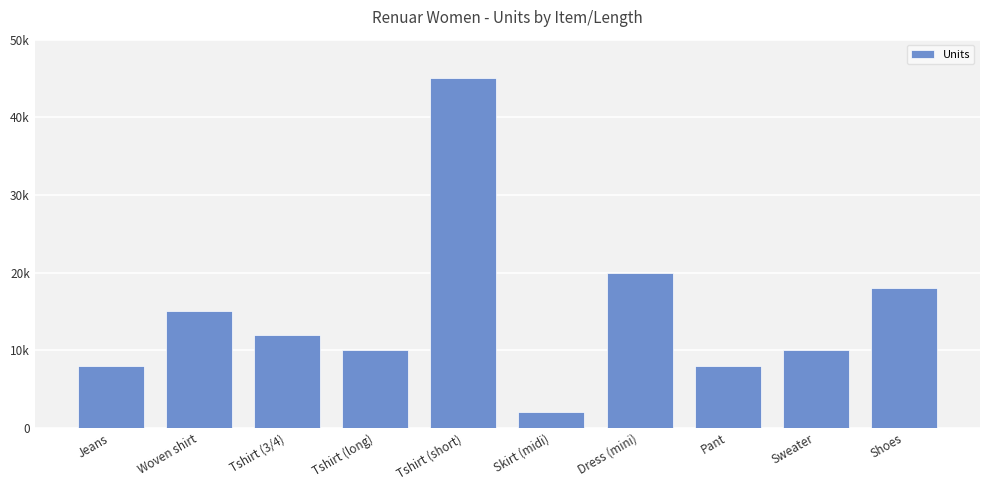

Are the bars horizontal?

No